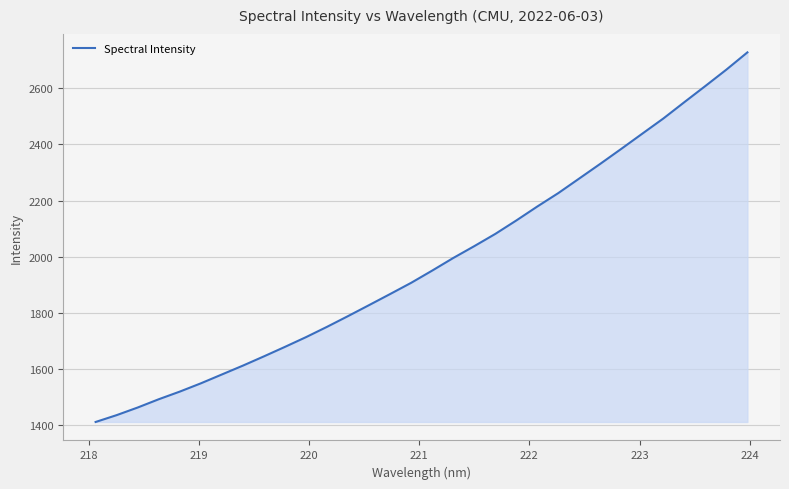

What is the minimum value shown in the chart?

1410.0